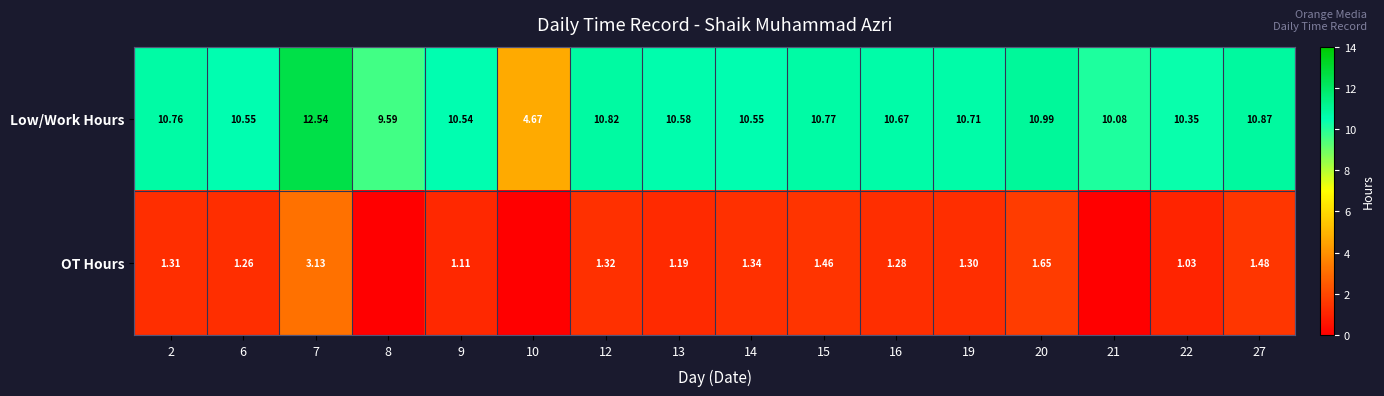

How many data points in Low/Work Hours are less than 10?

2